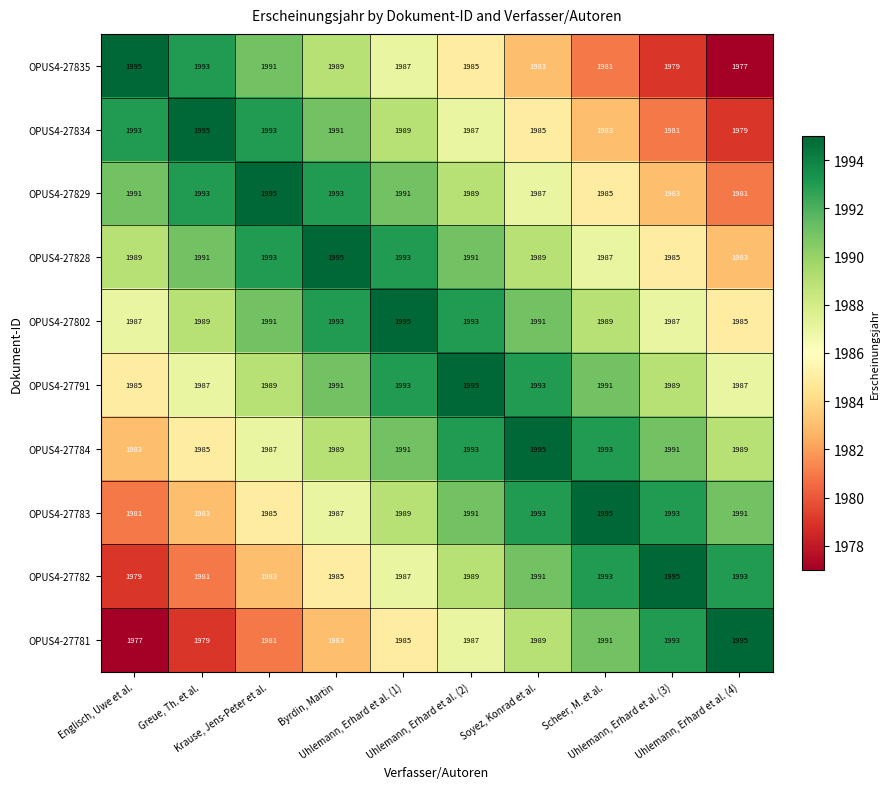

How many series are shown in this chart?

10